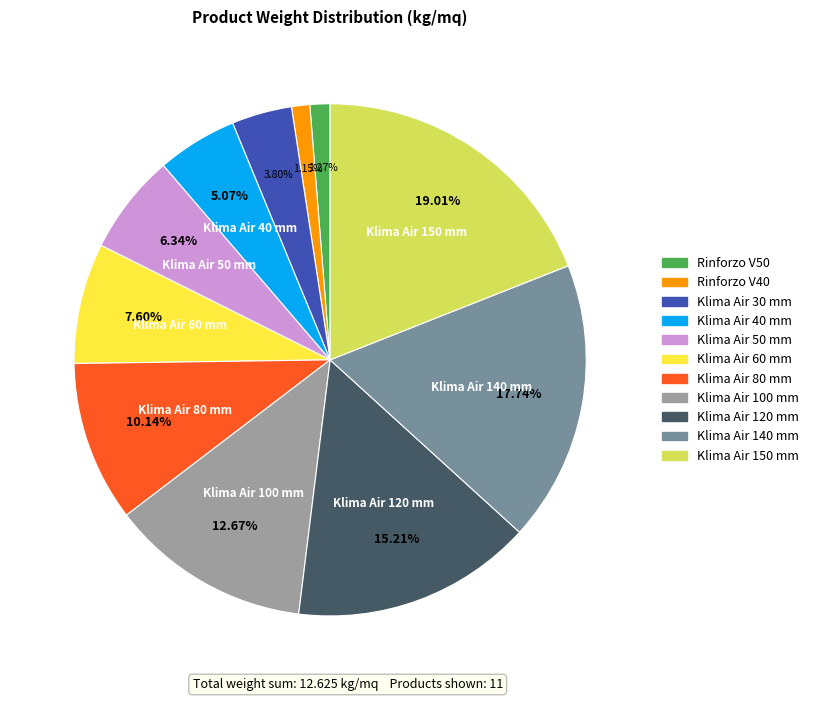

To the nearest percent, what portion does Rinforzo V40 represent?

1%